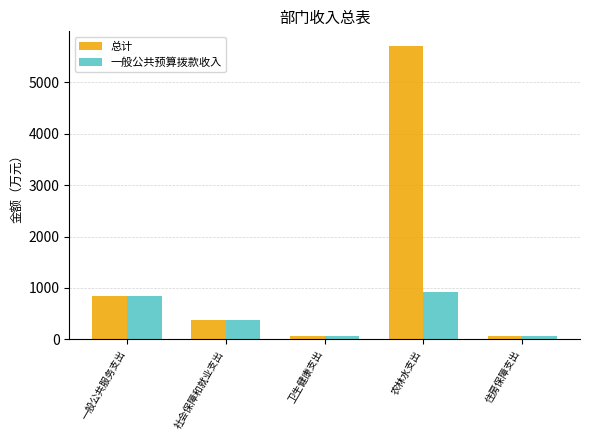

What is the label of the 5th bar from the right?

一般公共服务支出